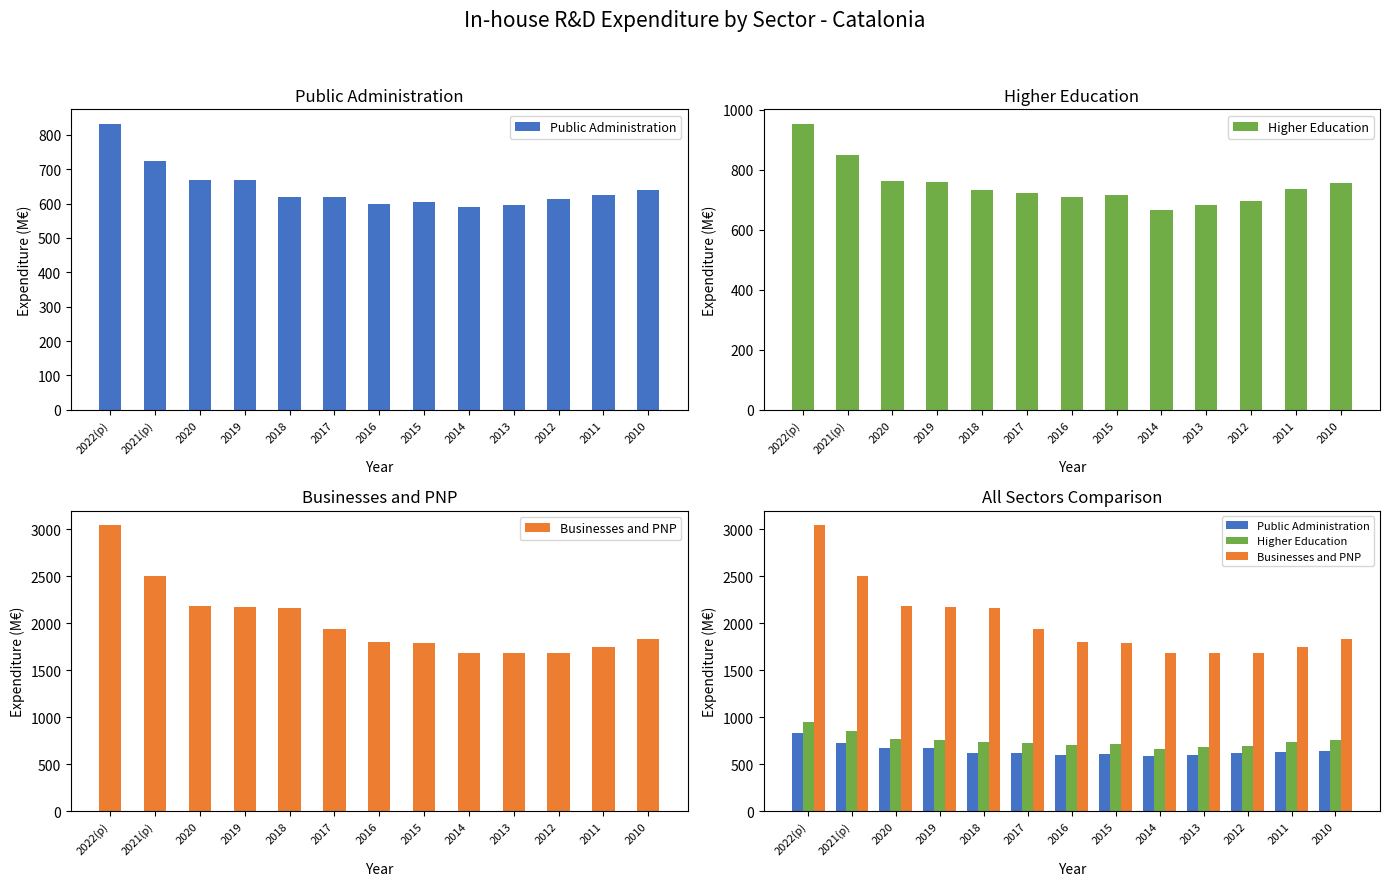

True or false: Higher Education has a value of 694.6 at 2012.

True